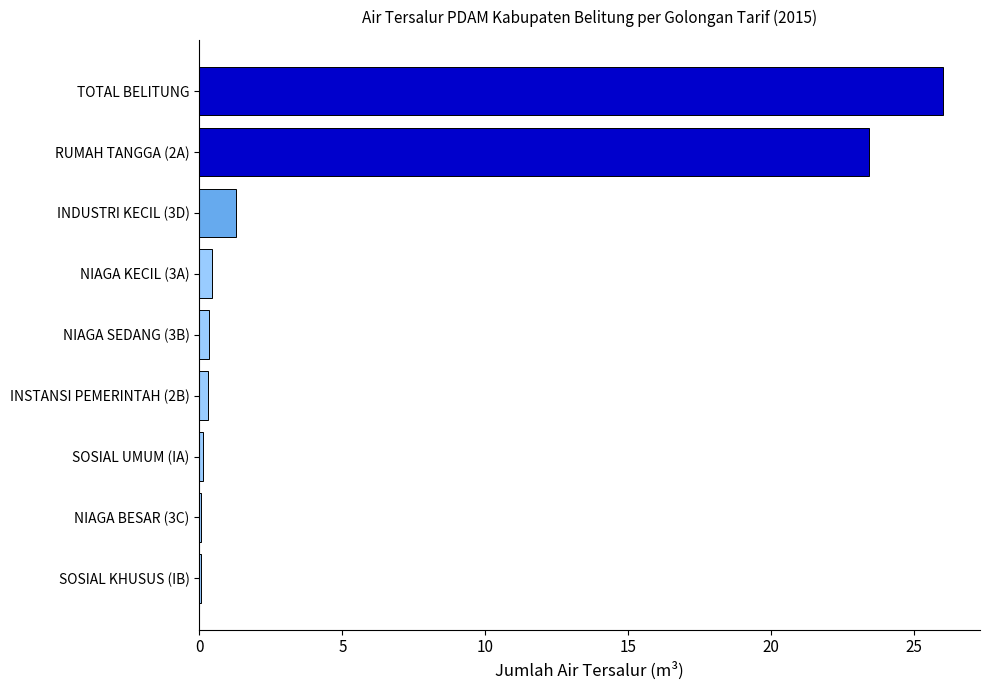

What is the sum of all values?

52.0